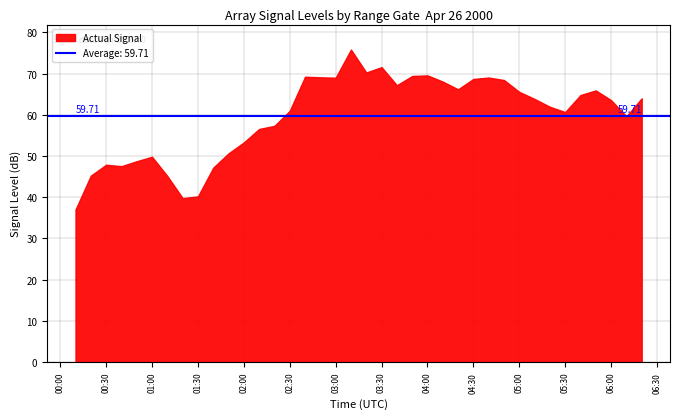

What is the minimum value shown in the chart?

37.0